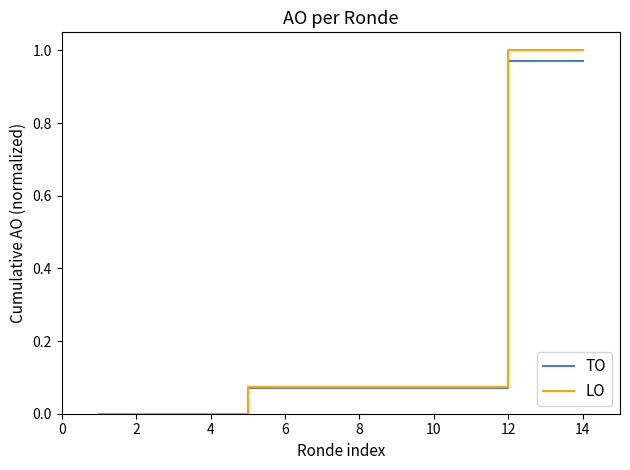

How many lines are shown in the chart?

2